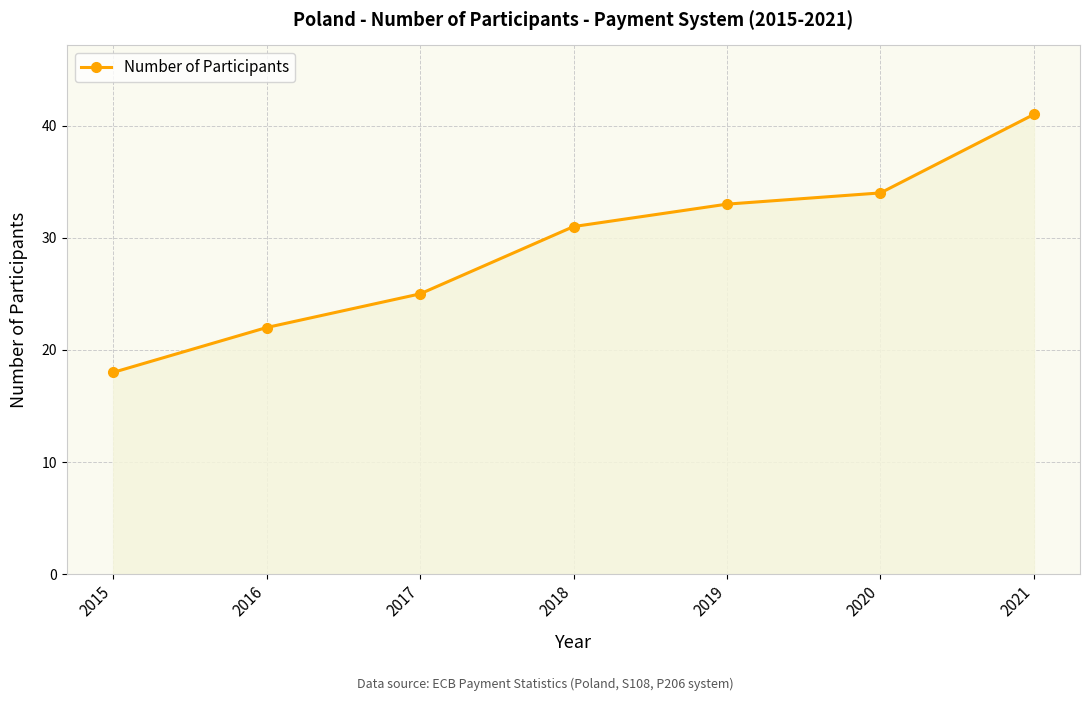

Which has a higher value, 2015 or 2019?

2019